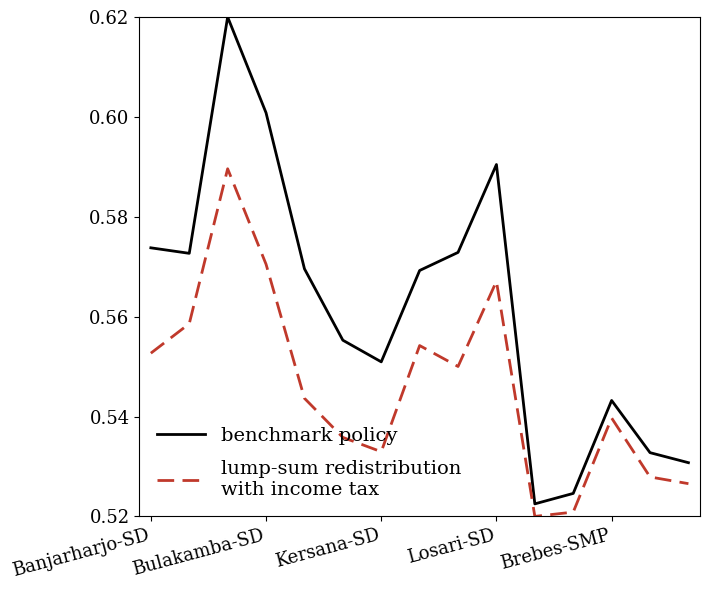

Is this an area chart (filled region under the line)?

No